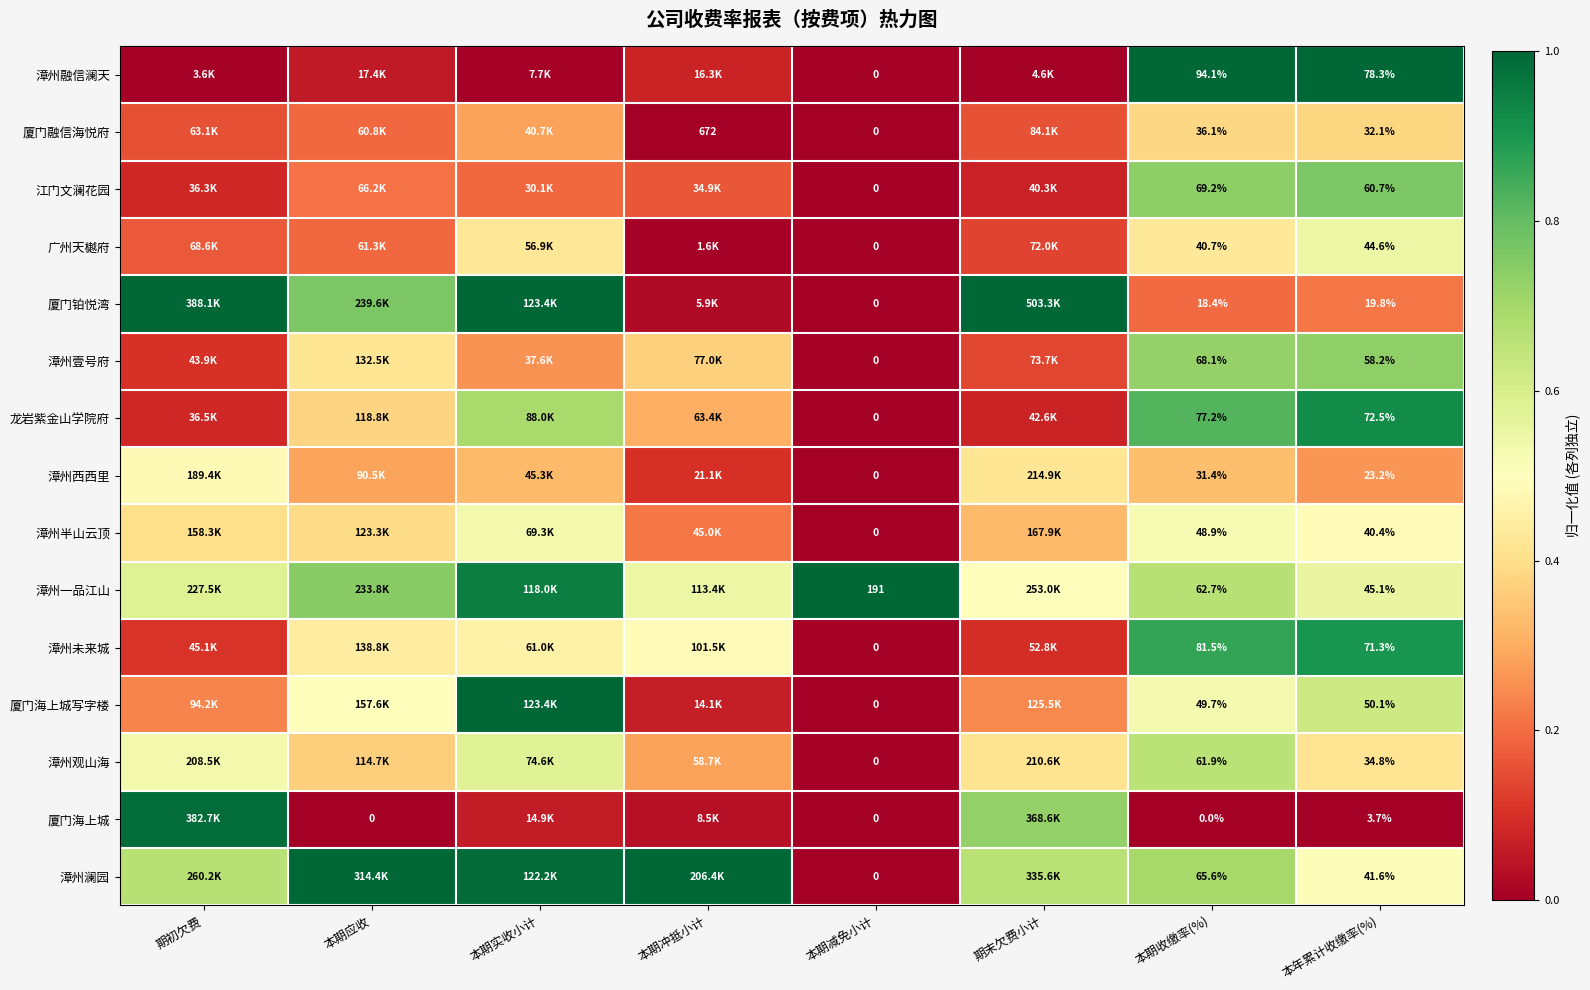

Rank the categories by 漳州半山云顶 value from highest to lowest.

本期实收小计, 本期收缴率(%), 本年累计收缴率(%), 期初欠费, 本期应收, 期末欠费小计, 本期冲抵小计, 本期减免小计